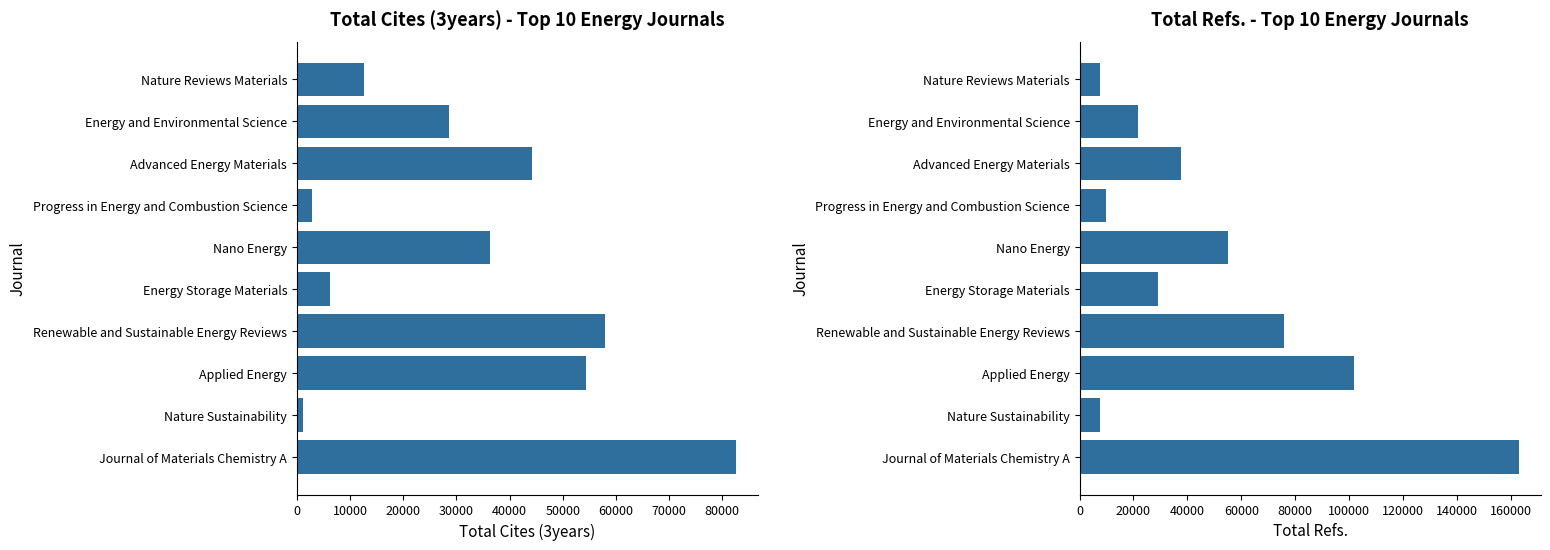

Which series has the largest range (max minus min)?

Total Refs.